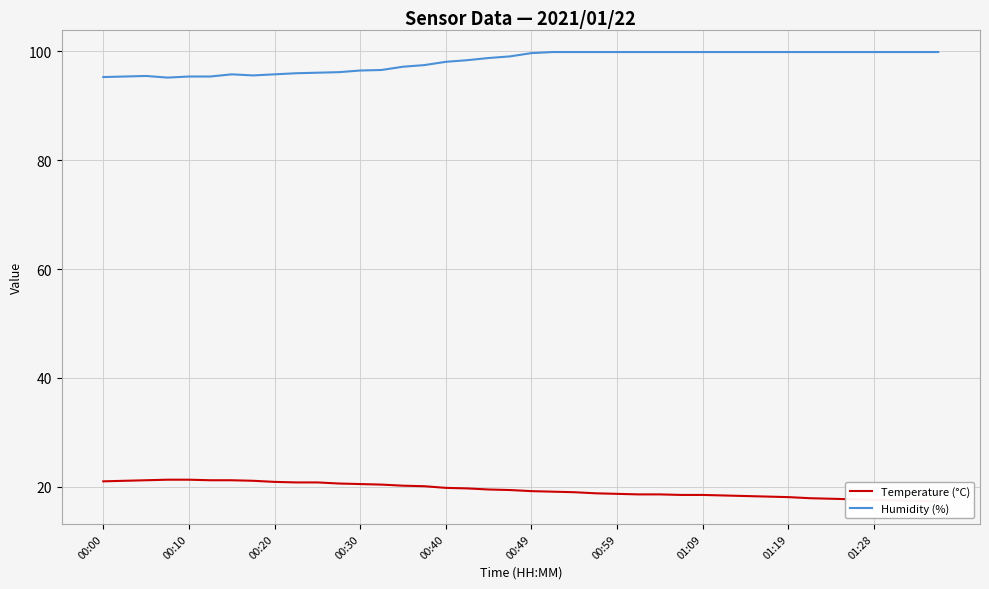

How many interior local peaks does the Humidity (%) series have?

2